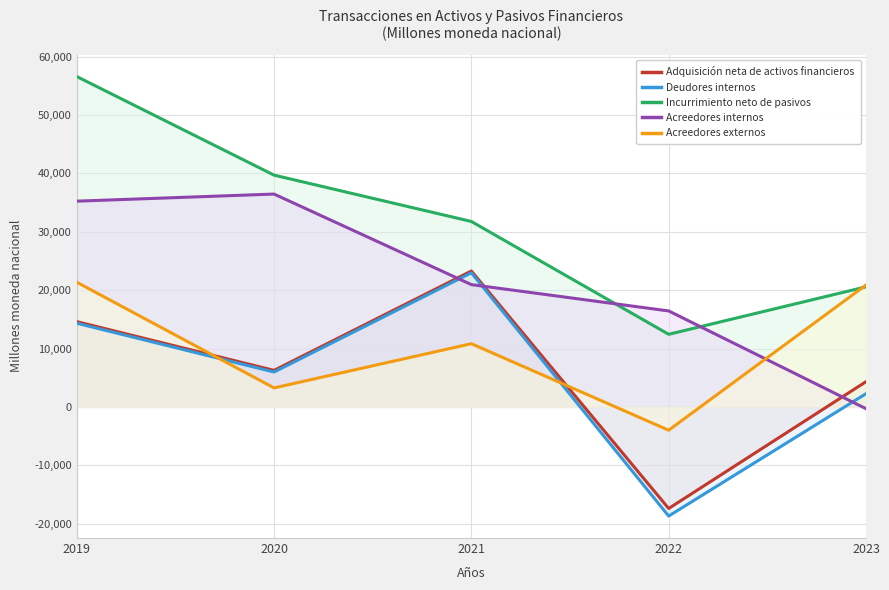

What is the difference between the highest and lowest values at 2020?

36468.3